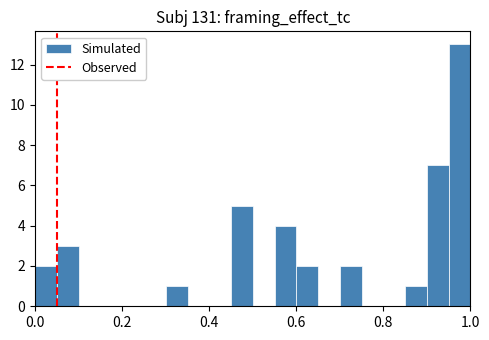

Read against the x-axis, roughly where is the centre of the tallest bar?

0.98